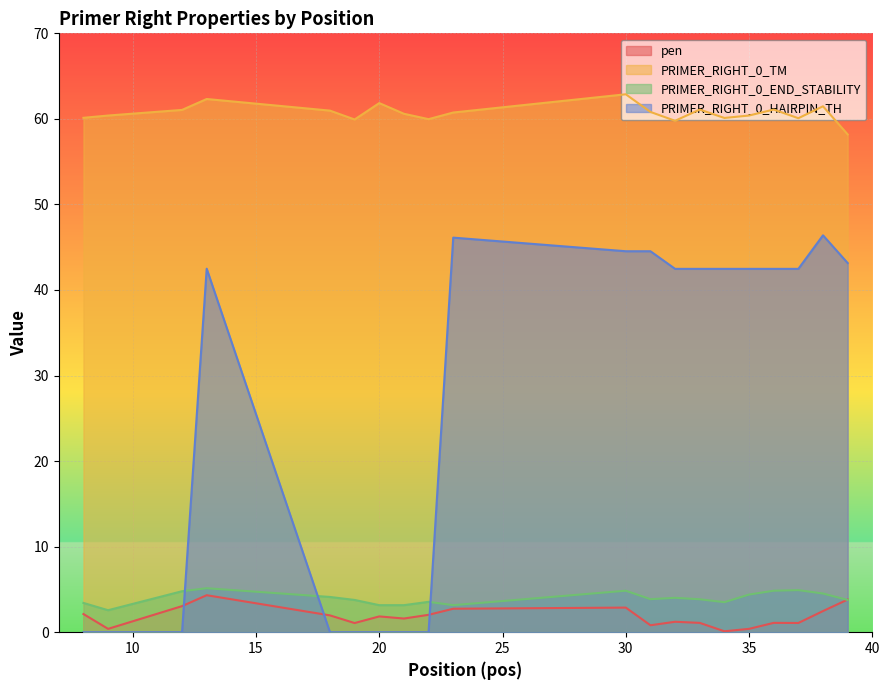

At 33, list the series in order from smallest to largest.

pen, PRIMER_RIGHT_0_END_STABILITY, PRIMER_RIGHT_0_HAIRPIN_TH, PRIMER_RIGHT_0_TM